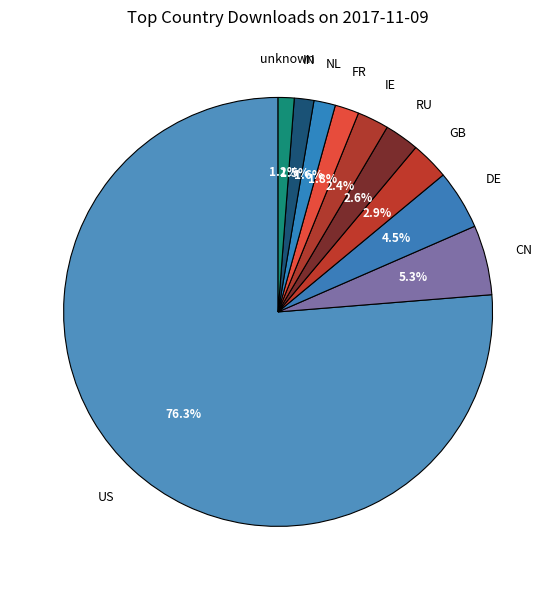

To the nearest percent, what is the average slice percentage?

10%